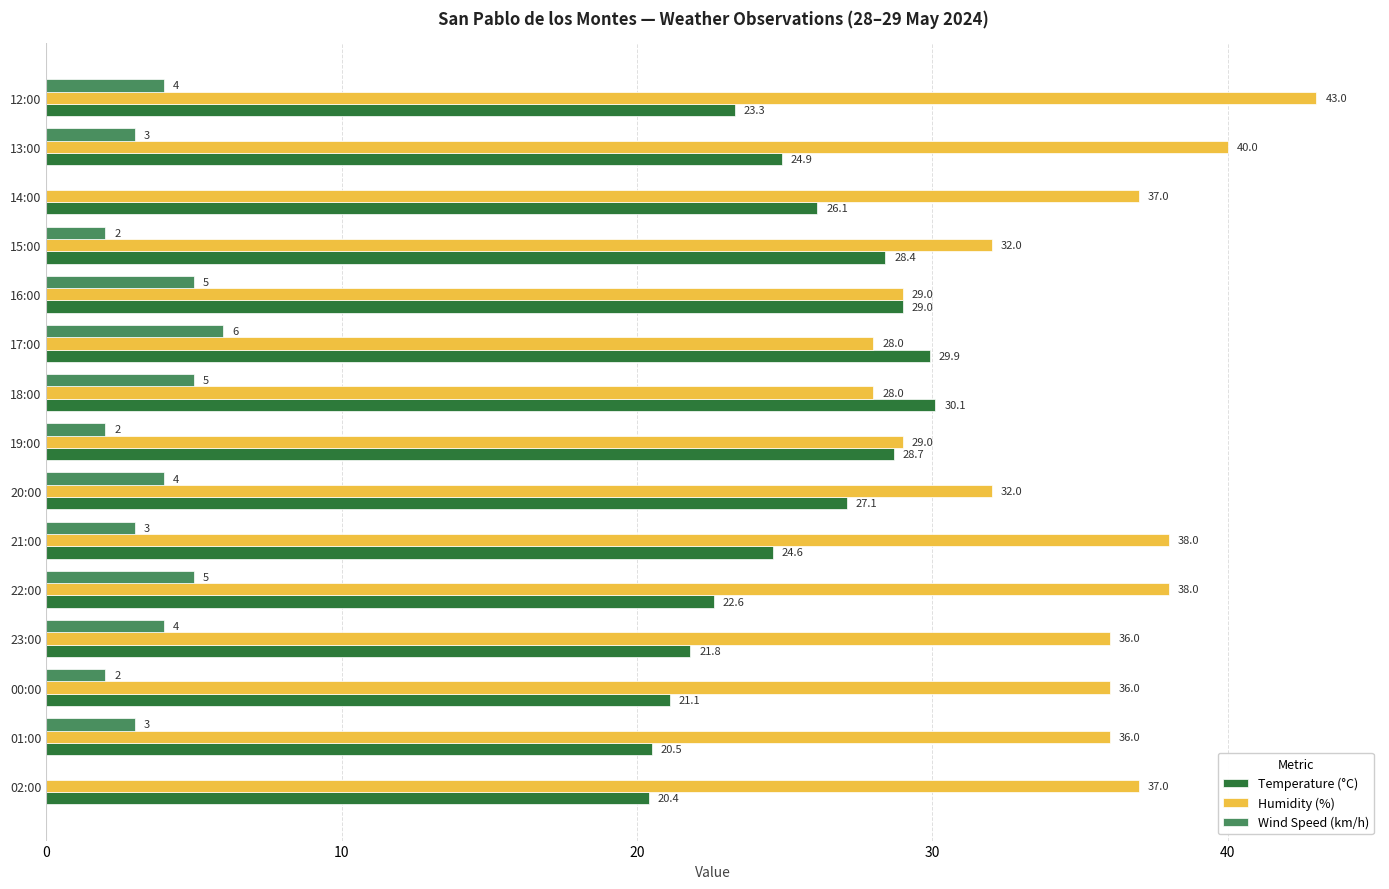

What is the maximum value shown in the chart?

43.0